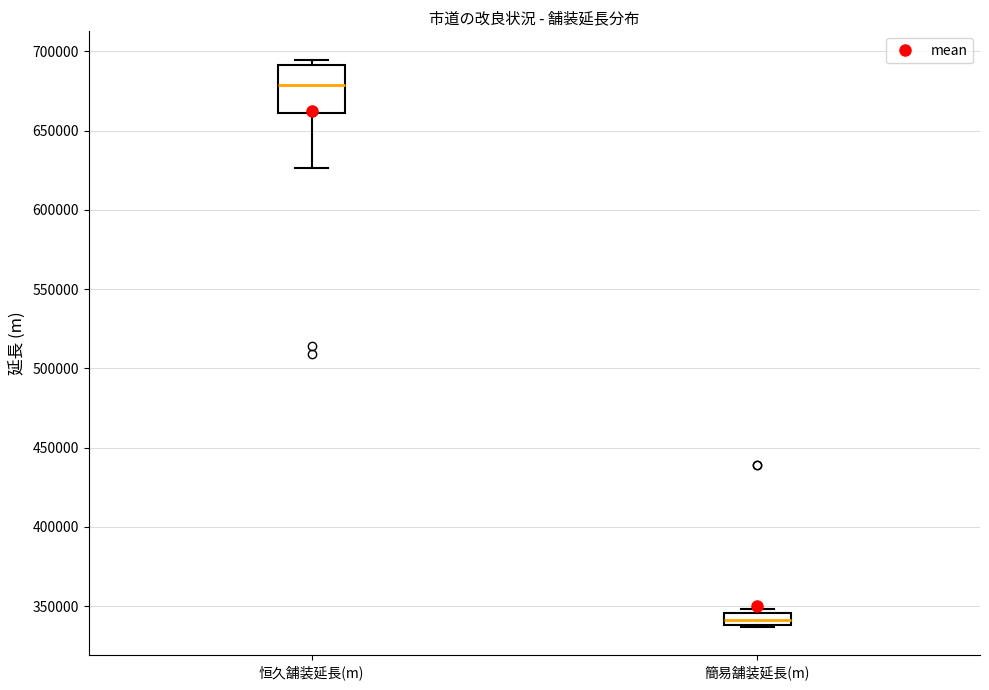

Which box has the highest median line?

恒久舗装延長(m)